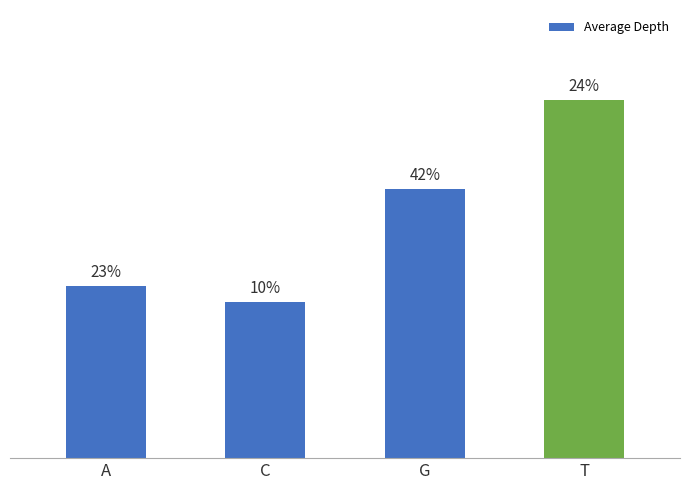

Are the bars horizontal?

No